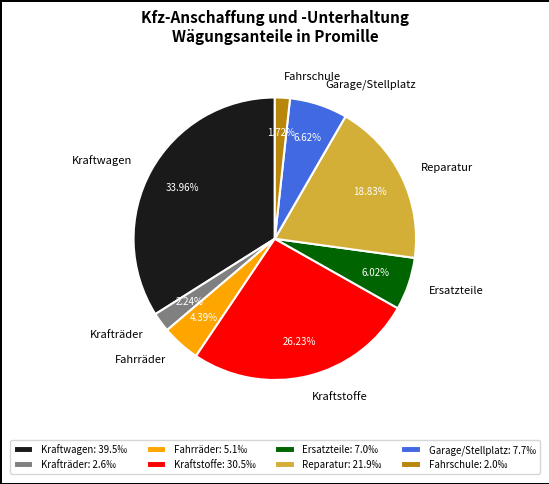

Which slice is the largest?

Kraftwagen